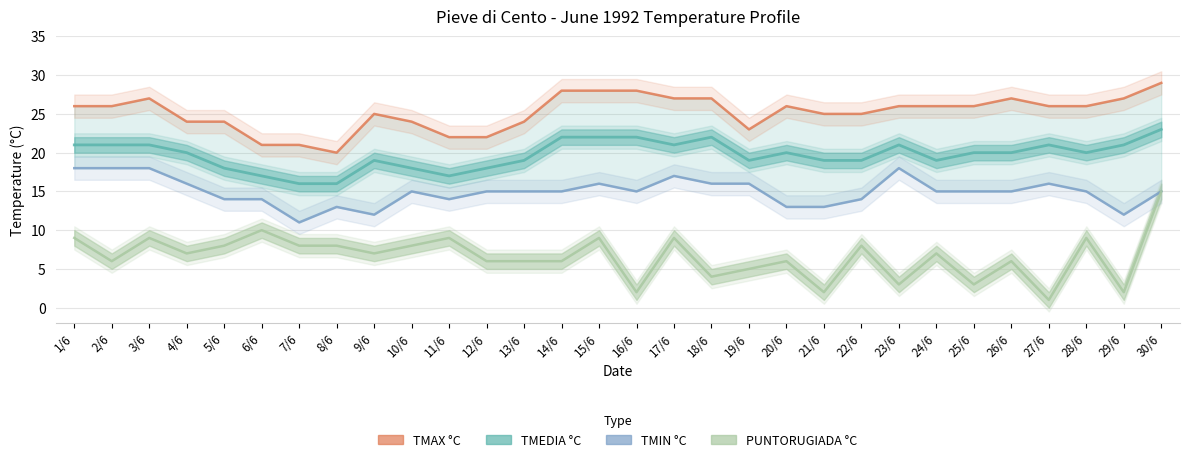

At which category does TMIN °C reach its first local peak?

8/6